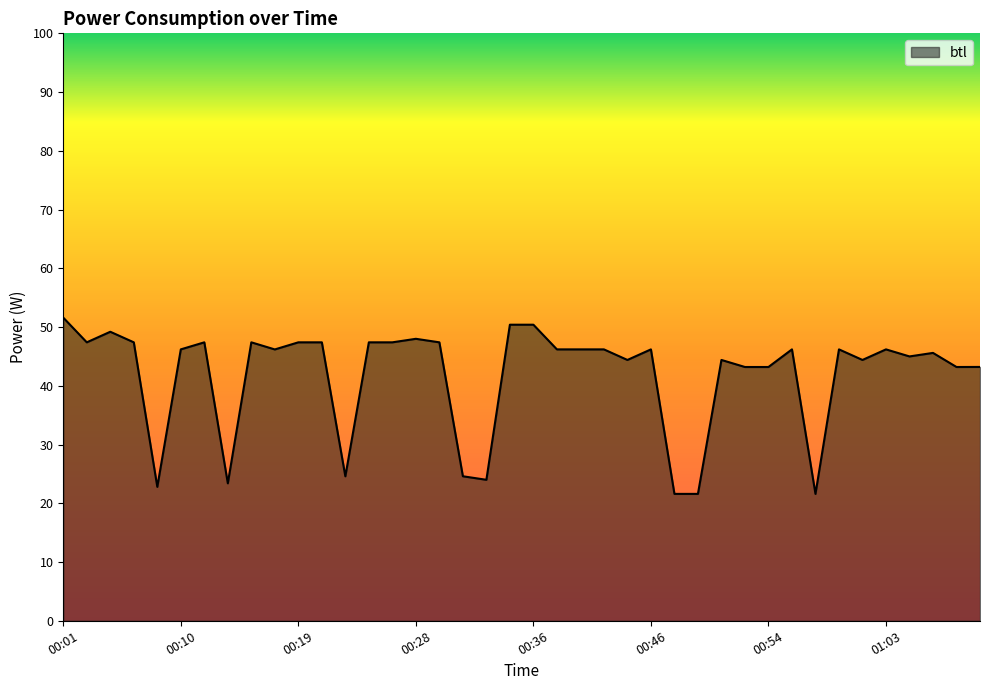

What is the difference between the maximum and minimum values?

30.0